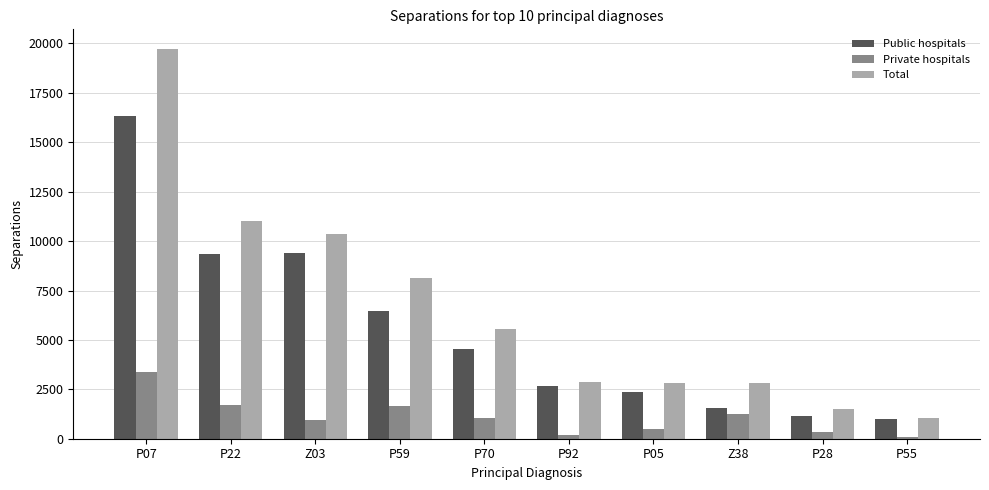

Read the Total value at P55, to the nearest 10.

1070